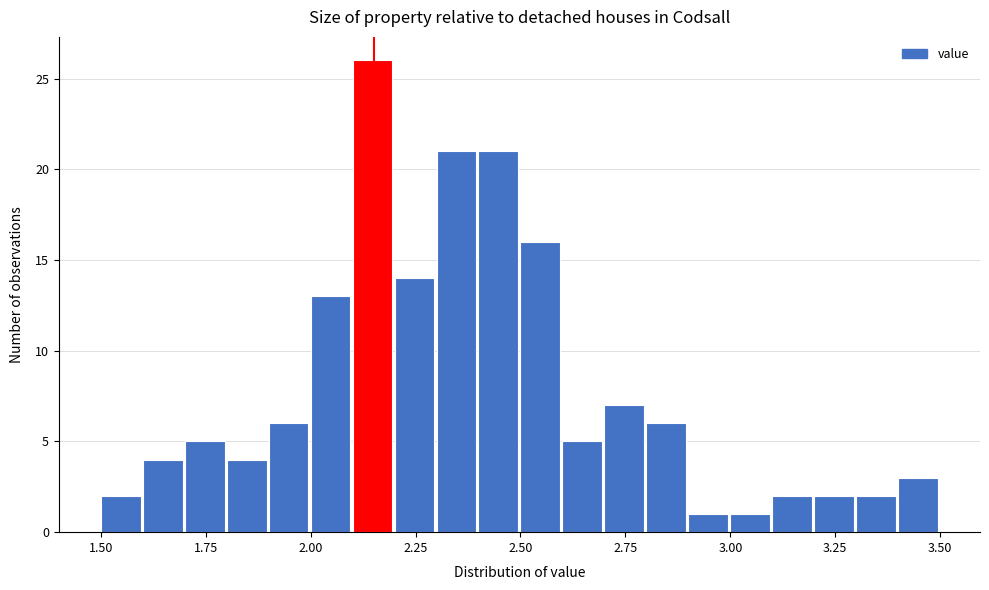

Around what value on the x-axis is the tallest bar? Give the approximate position of its centre, as read against the axis.

2.15